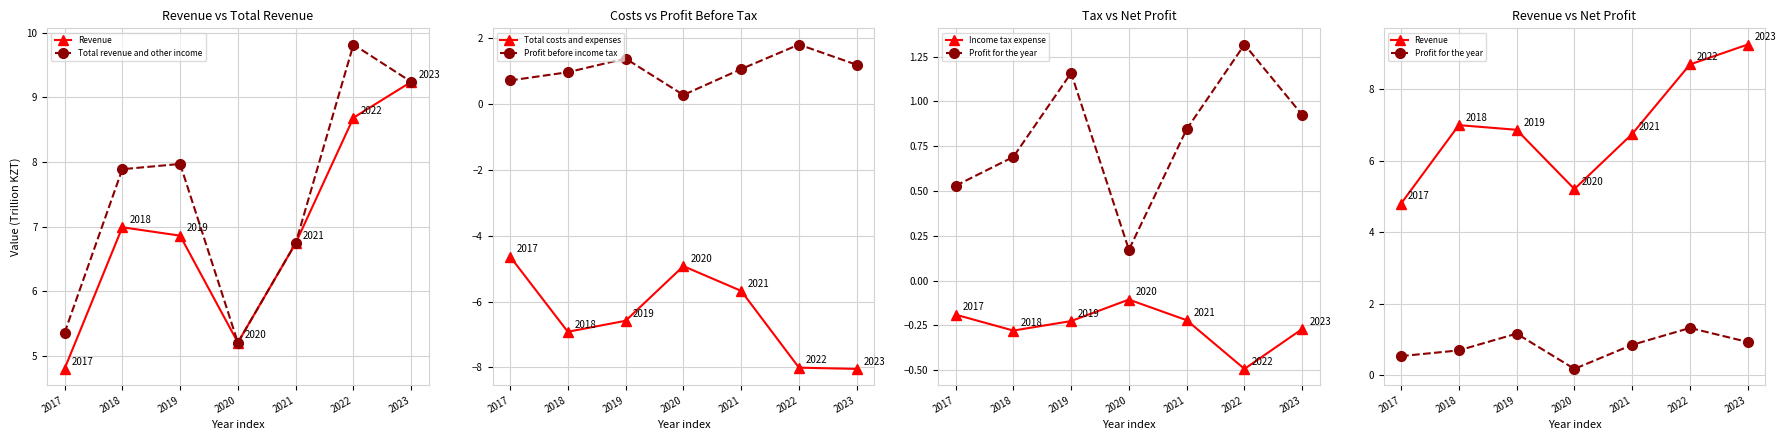

The Profit for the year series shows 0.1 at 2020. True or false?

False